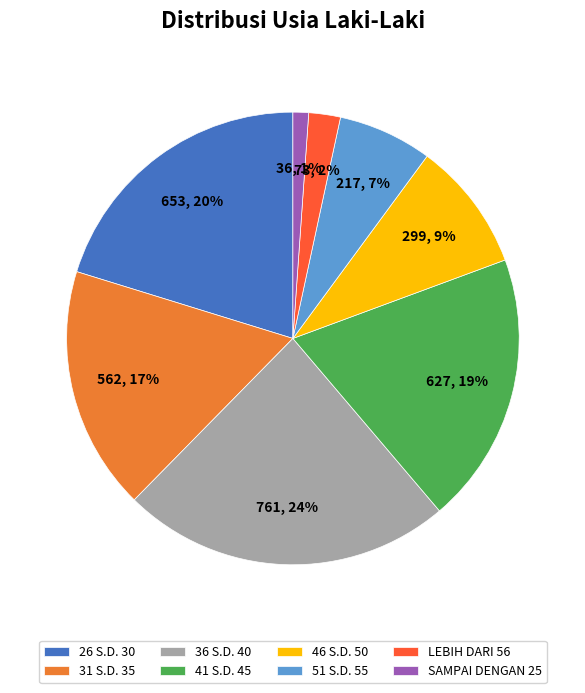

Does any single category account for the majority?

No